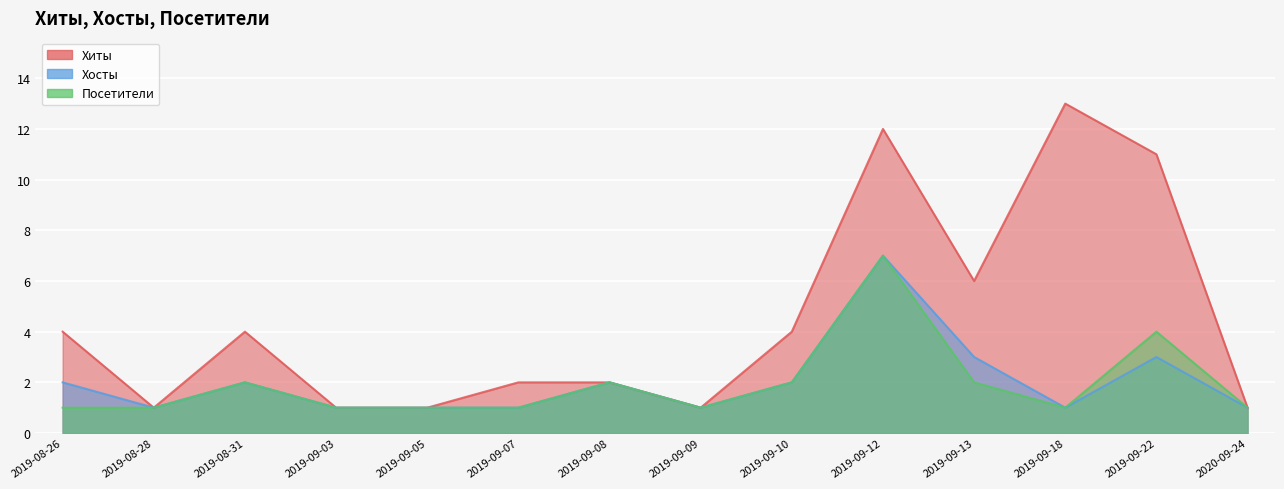

Reading right to left, what are all the values shown in this chart?

Хиты: 1	11	13	6	12	4	1	2	2	1	1	4	1	4
Хосты: 1	3	1	3	7	2	1	2	1	1	1	2	1	2
Посетители: 1	4	1	2	7	2	1	2	1	1	1	2	1	1